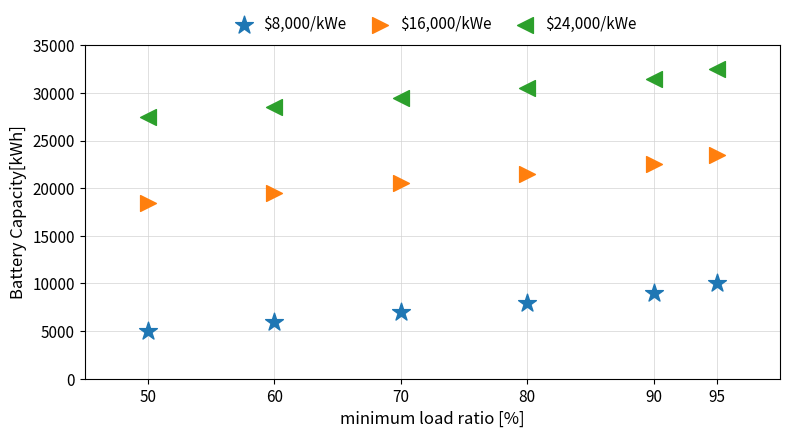

Which series reaches the maximum Y coordinate?

$24,000/kWe